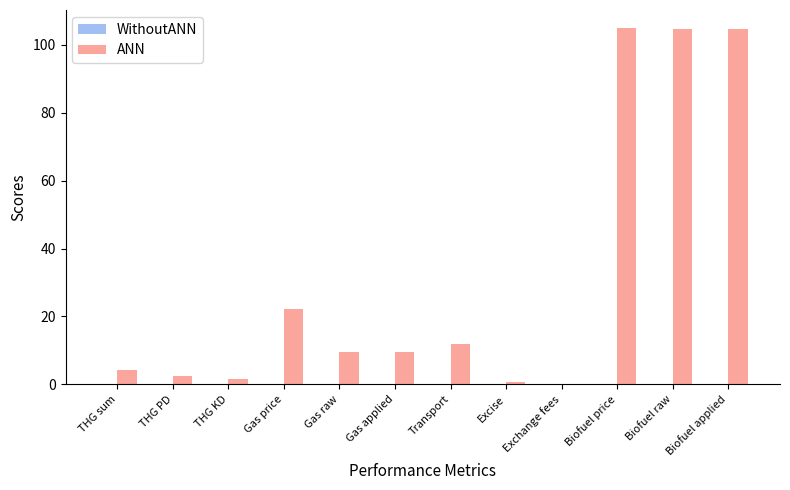

Between Gas raw and Gas price, which is larger?

Gas price